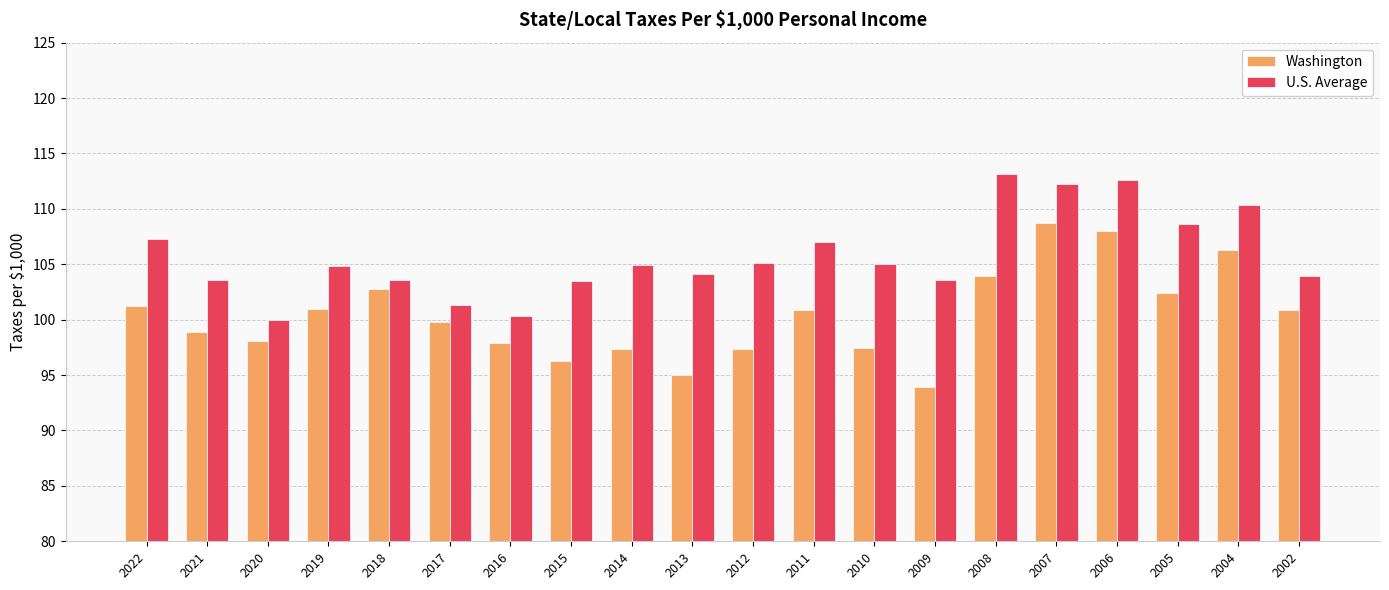

What is the sum of all U.S. Average values?

2115.0